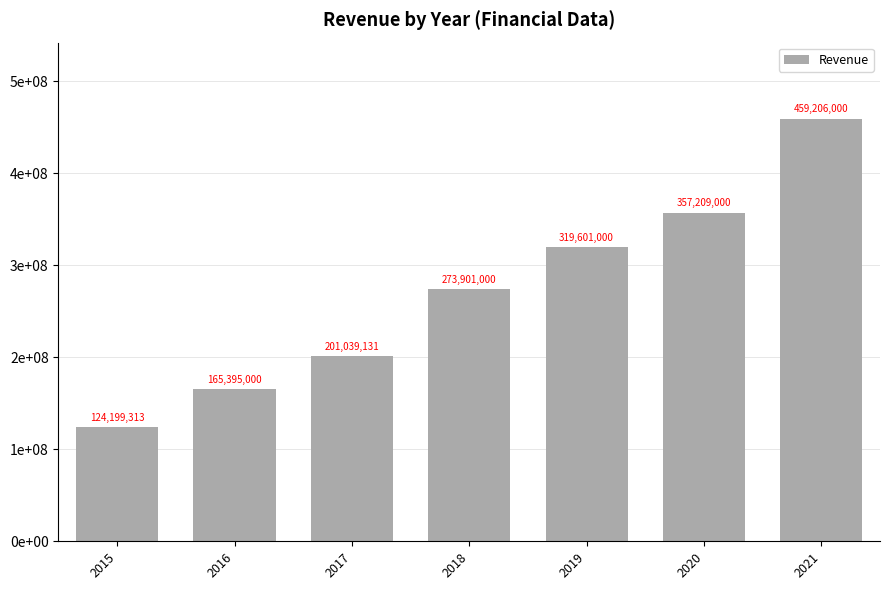

Rank the categories by value from highest to lowest.

2021, 2020, 2019, 2018, 2017, 2016, 2015